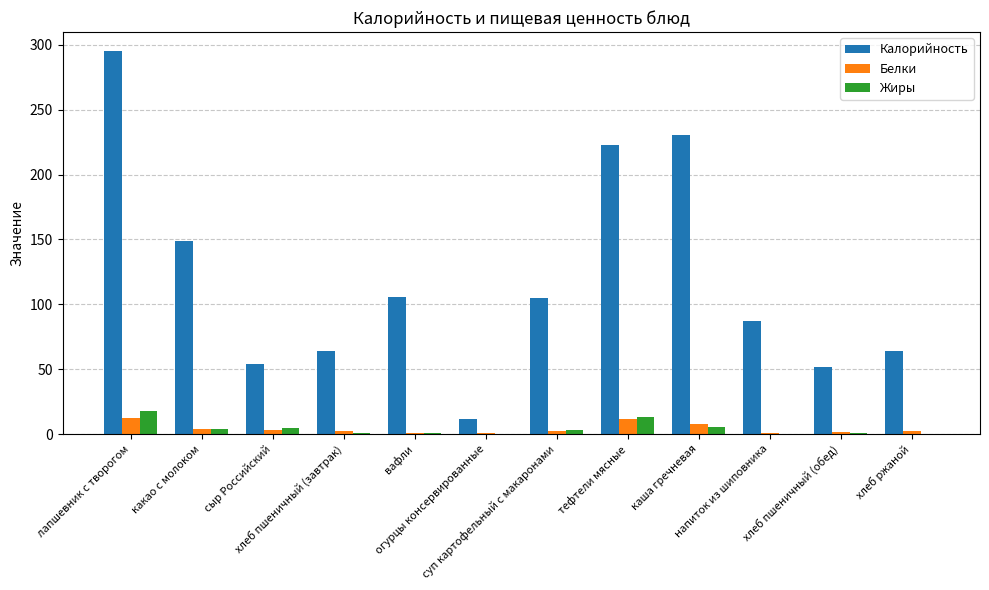

What is the greatest value displayed?

295.0